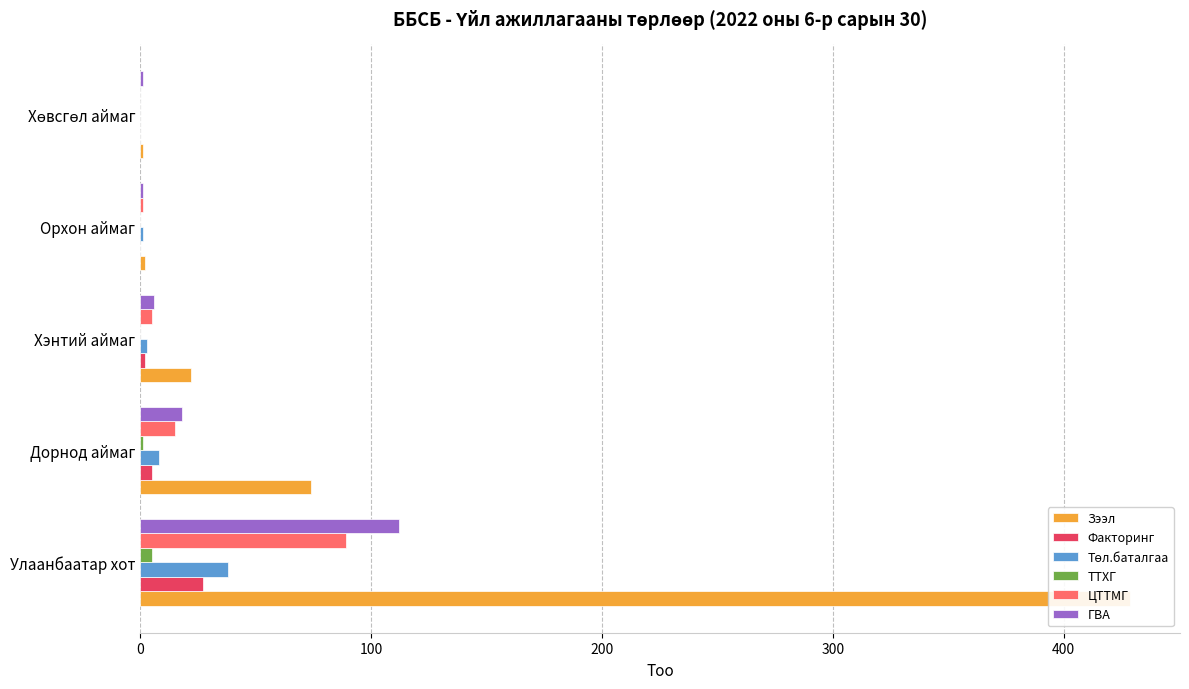

How many distinct data groups are displayed?

6